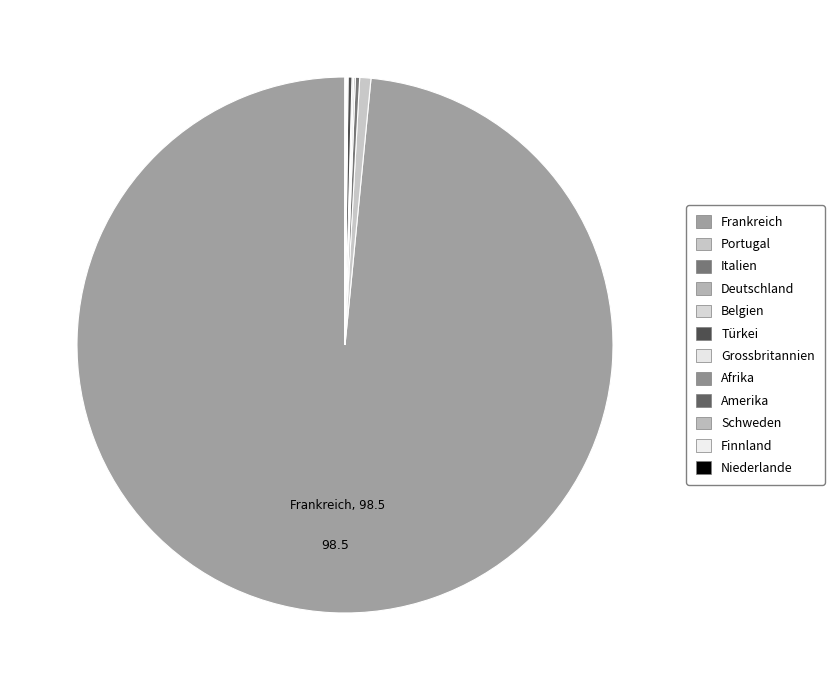

Count the number of slices in the pie.

12